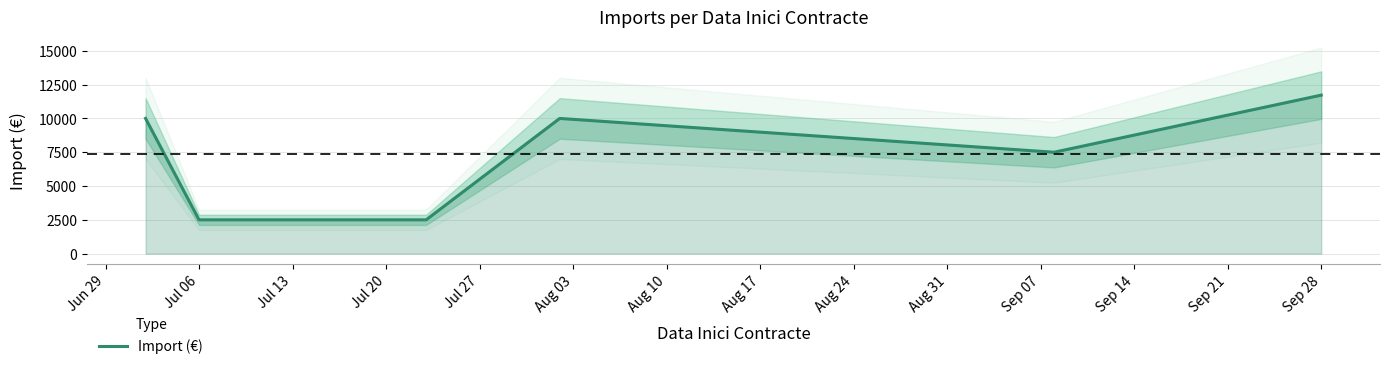

What is the greatest value displayed?

11722.5